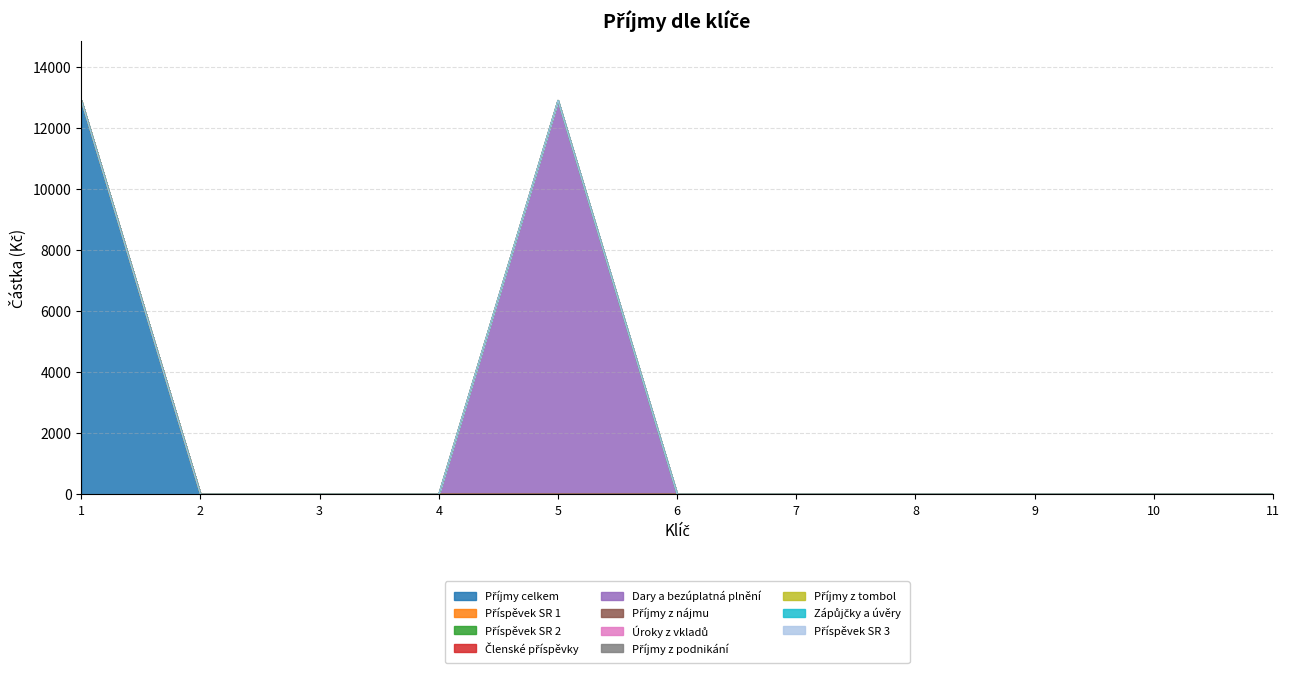

What is the difference between the maximum and minimum values?

12919